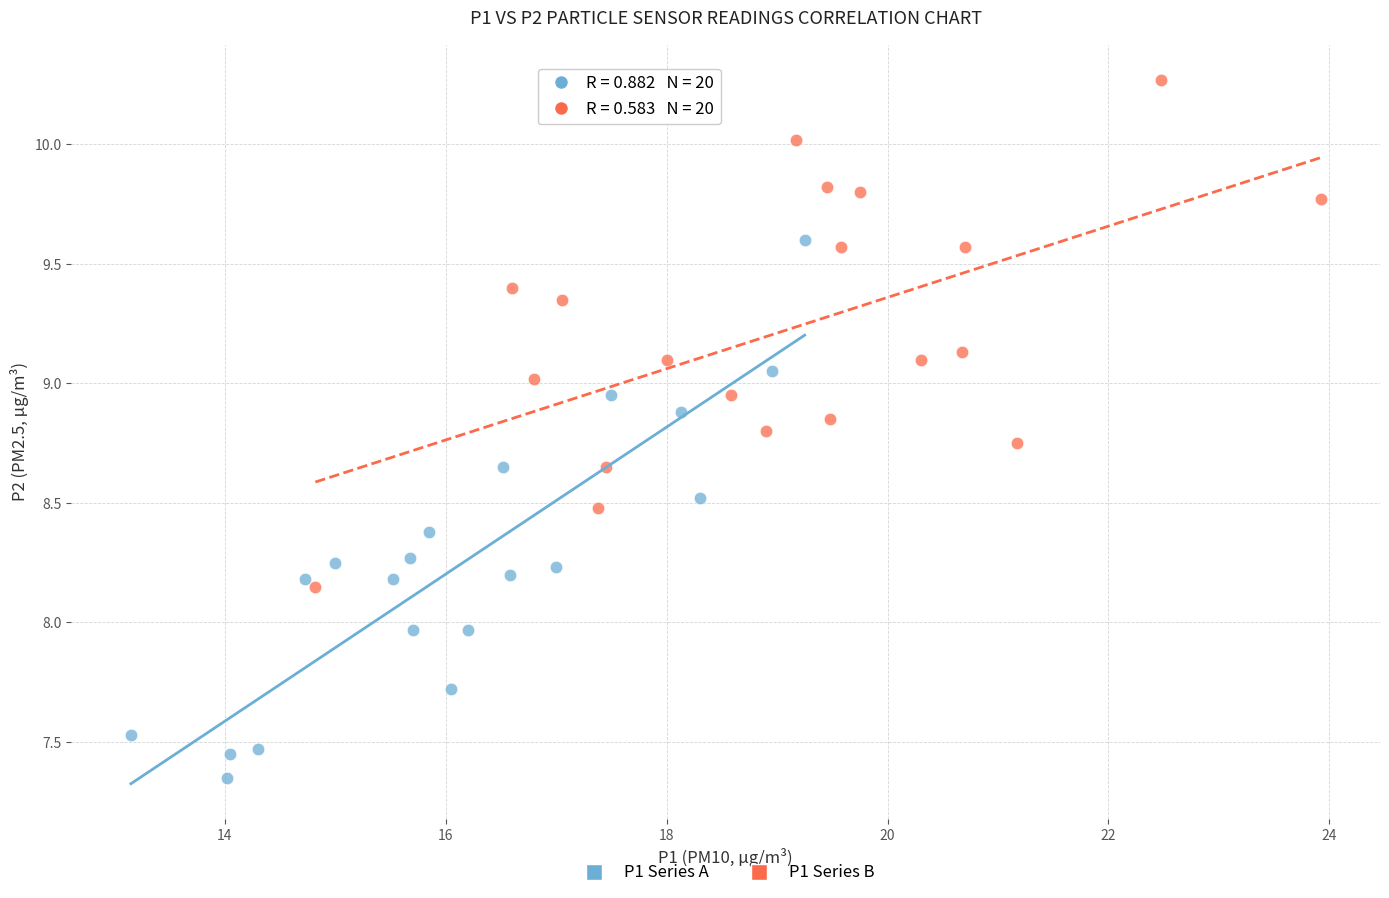

Which series reaches the maximum Y coordinate?

P1 Series B